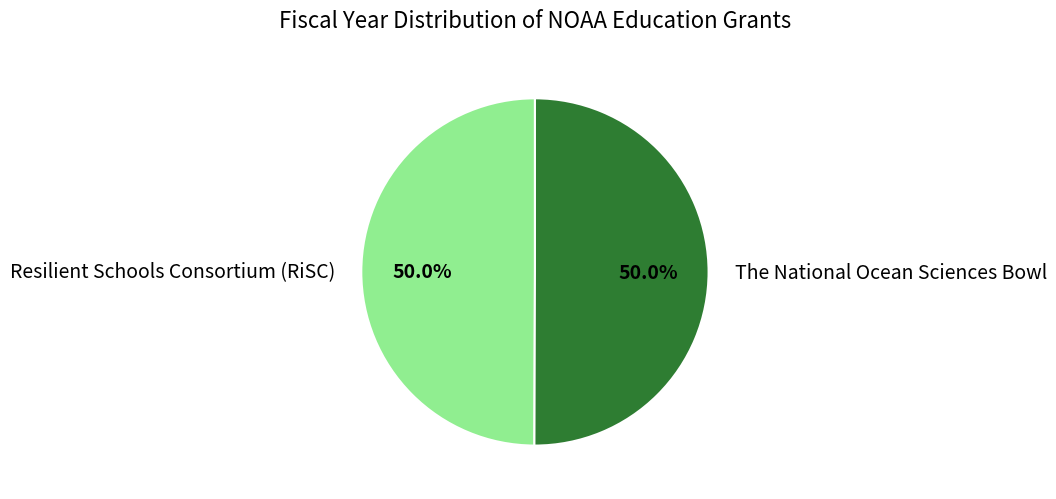

The Resilient Schools Consortium (RiSC) slice represents 50% of the pie. True or false?

True